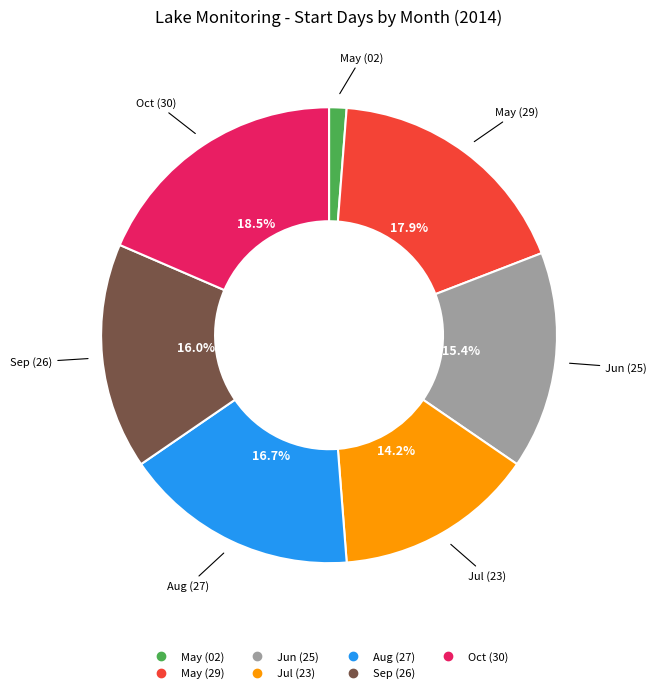

Is there any slice that represents more than half of the pie?

No